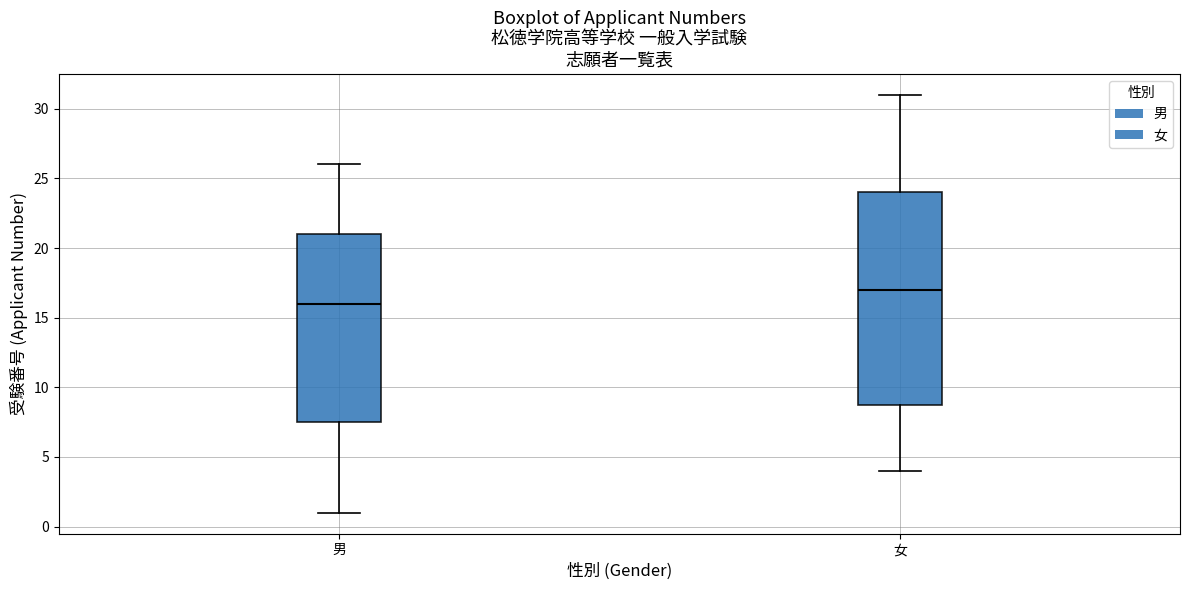

Which box is the tallest, from its lower edge to its upper edge?

女